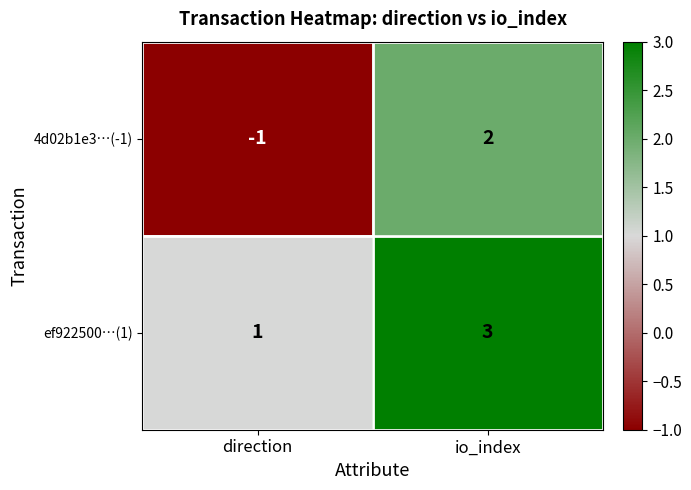

The value of 4d02b1e3…(-1) at io_index is 3. True or false?

False